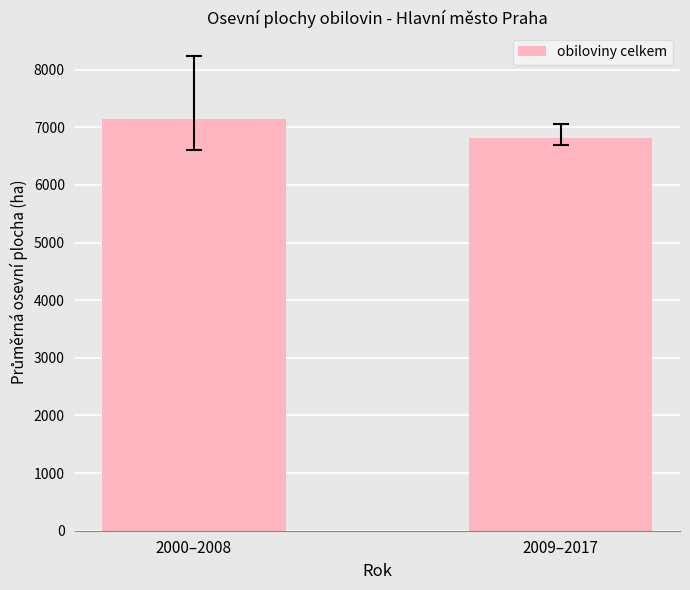

Which label corresponds to the largest value in the chart?

2000–2008